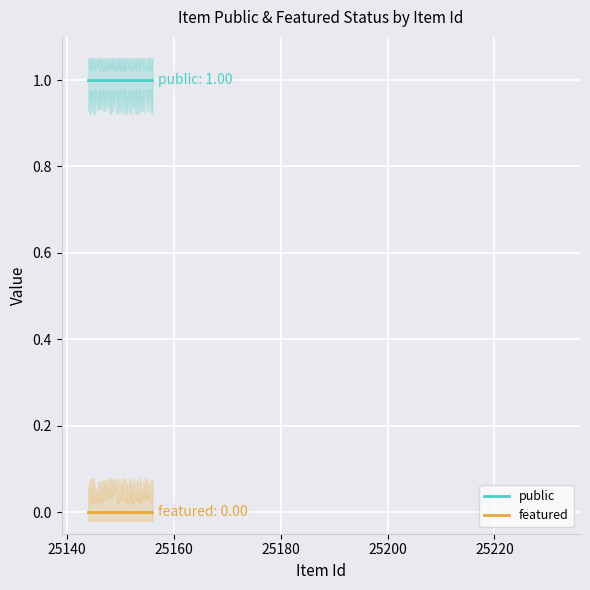

What is the sum of all public values?

300